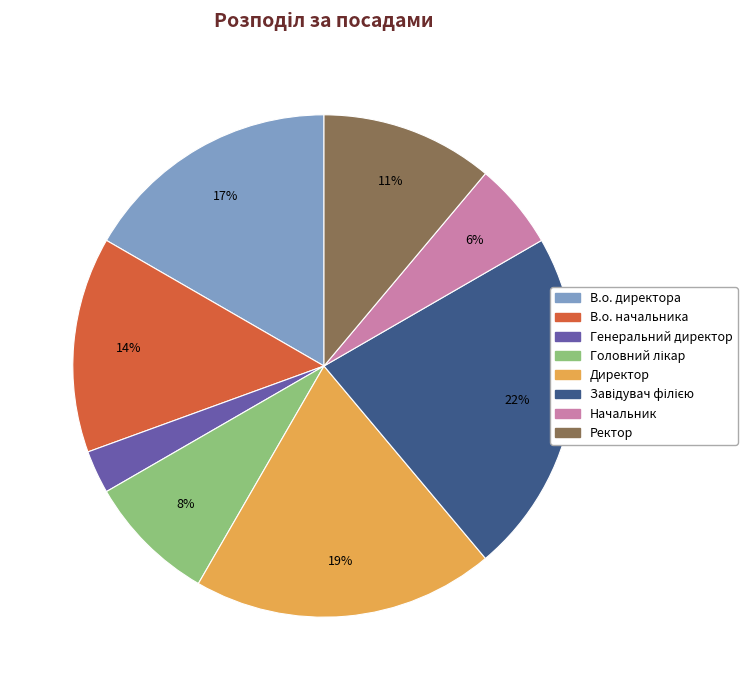

What is the smallest slice in the pie chart?

Генеральний директор